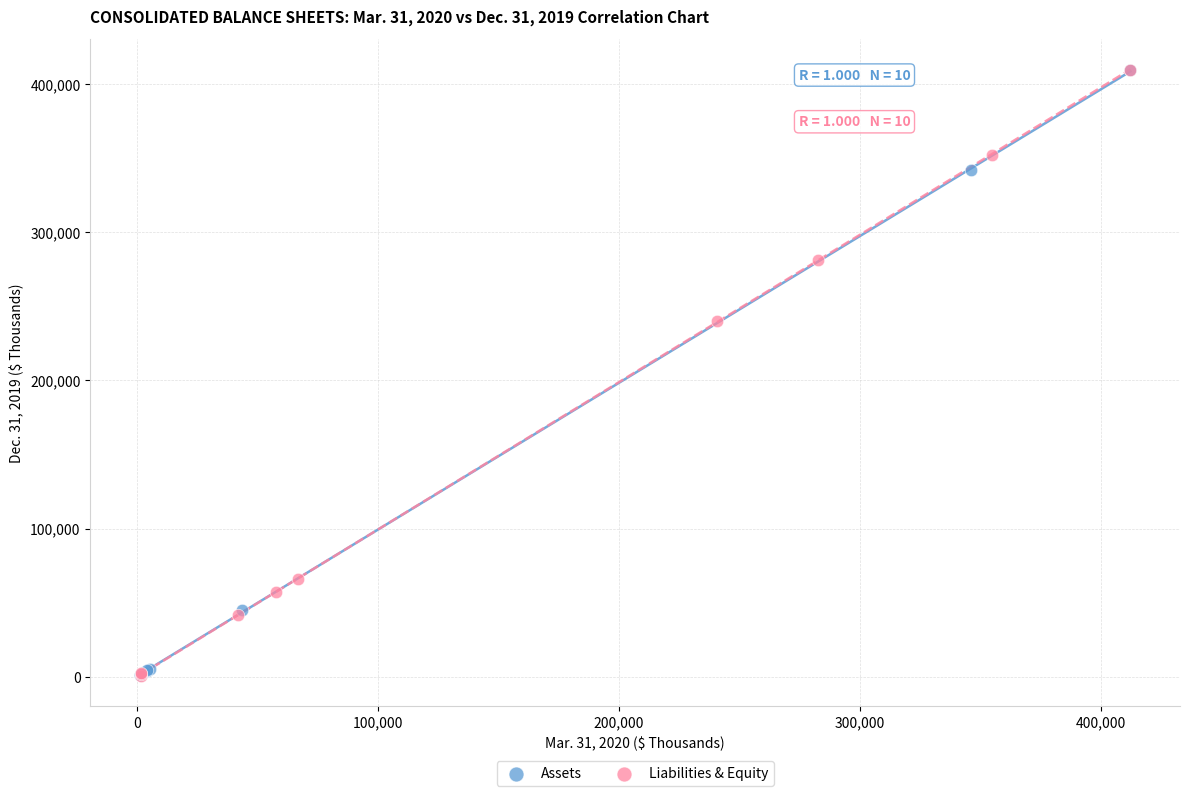

What are all the series names shown in the legend?

Assets, Liabilities & Equity